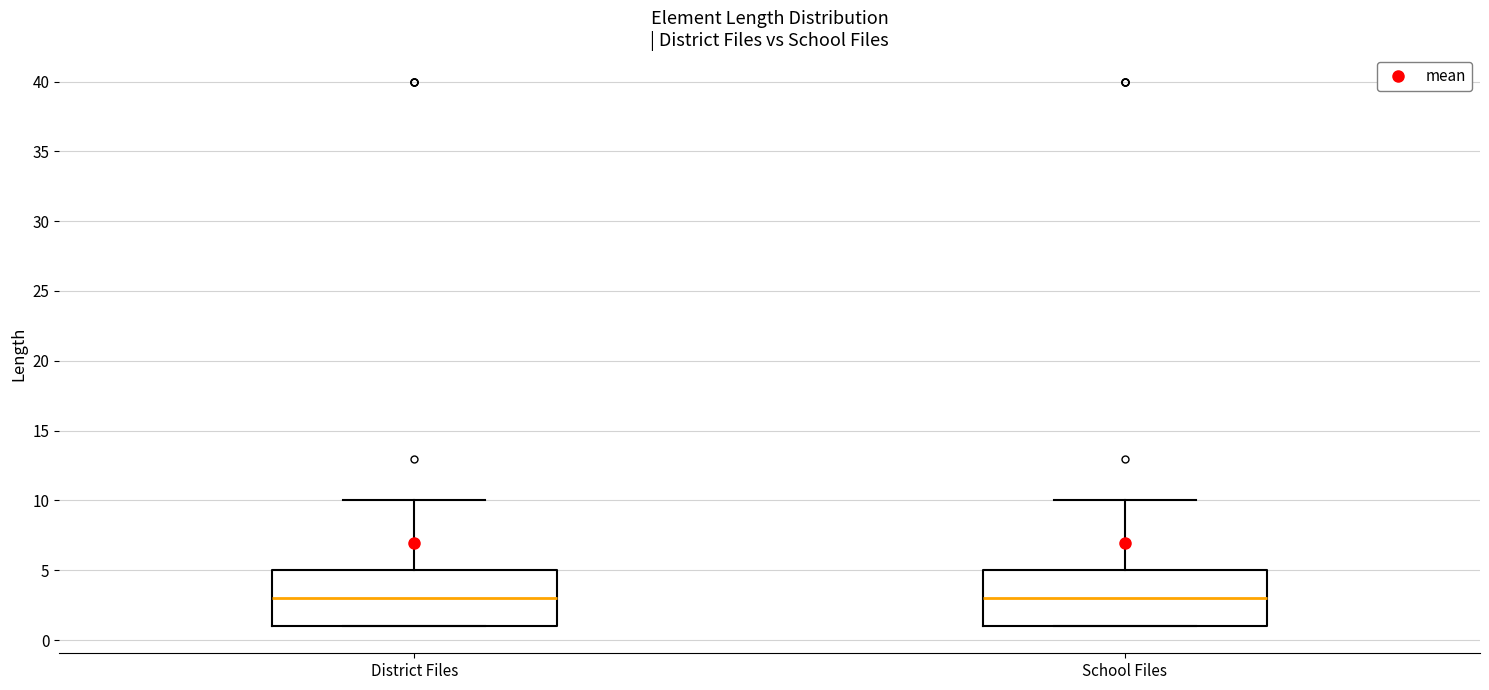

Reading left to right, transcribe this box plot: for each box, give where its median line is, the range the box spans, and where its two whiskers end, as read against the y-axis. The values are not printed on the chart, so give them approximately, as read against the axis.

District Files: median 3, box 1 to 5, whiskers 1 to 10
School Files: median 3, box 1 to 5, whiskers 1 to 10